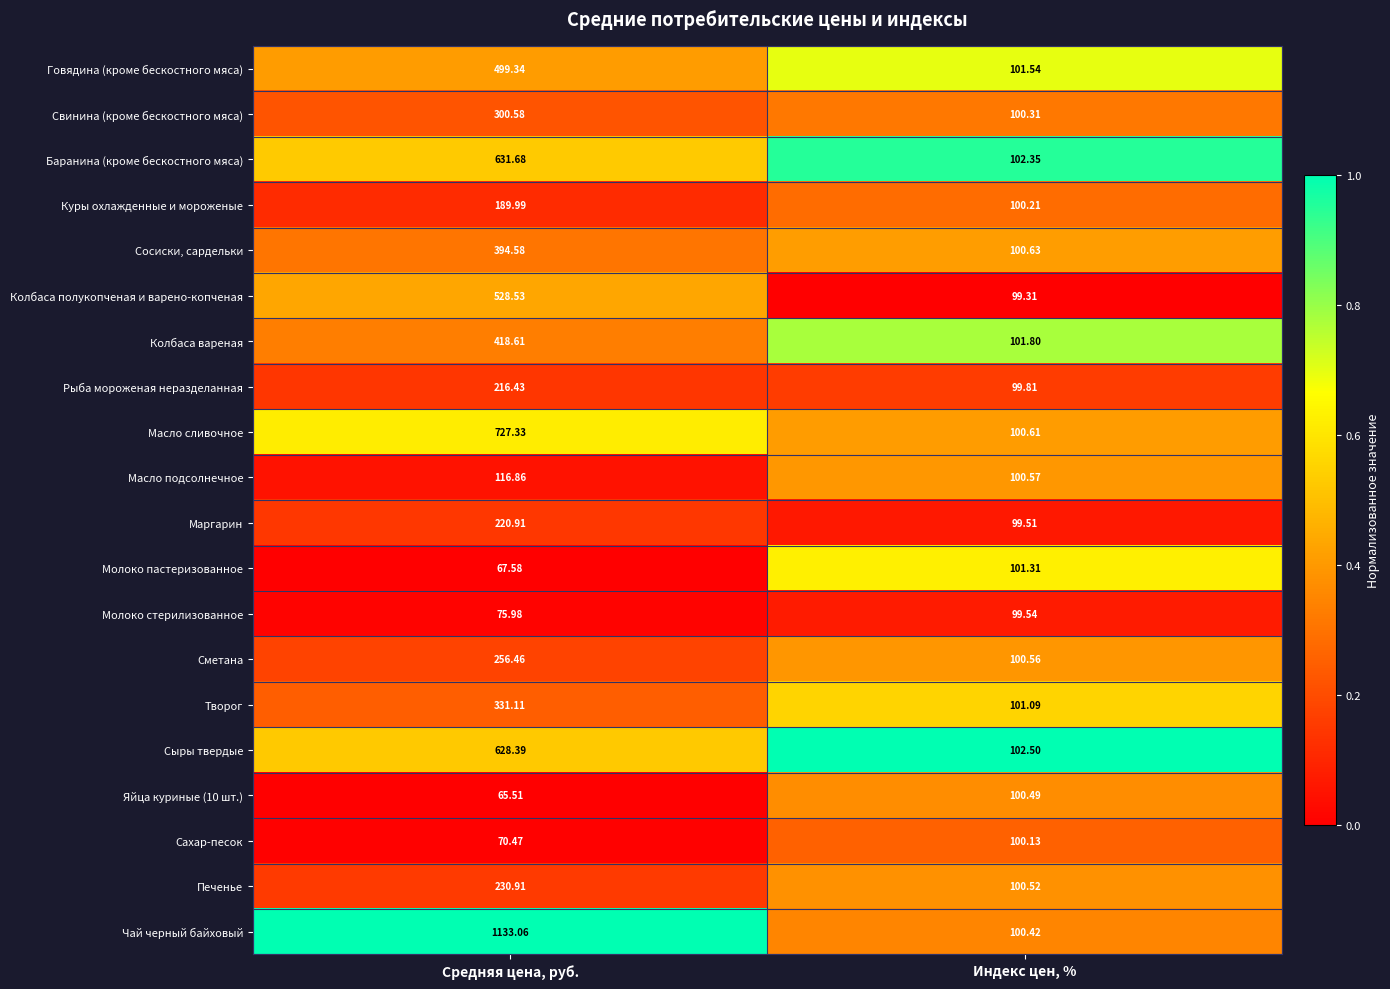

At which category does the chart reach its minimum across all series?

Средняя цена, руб.